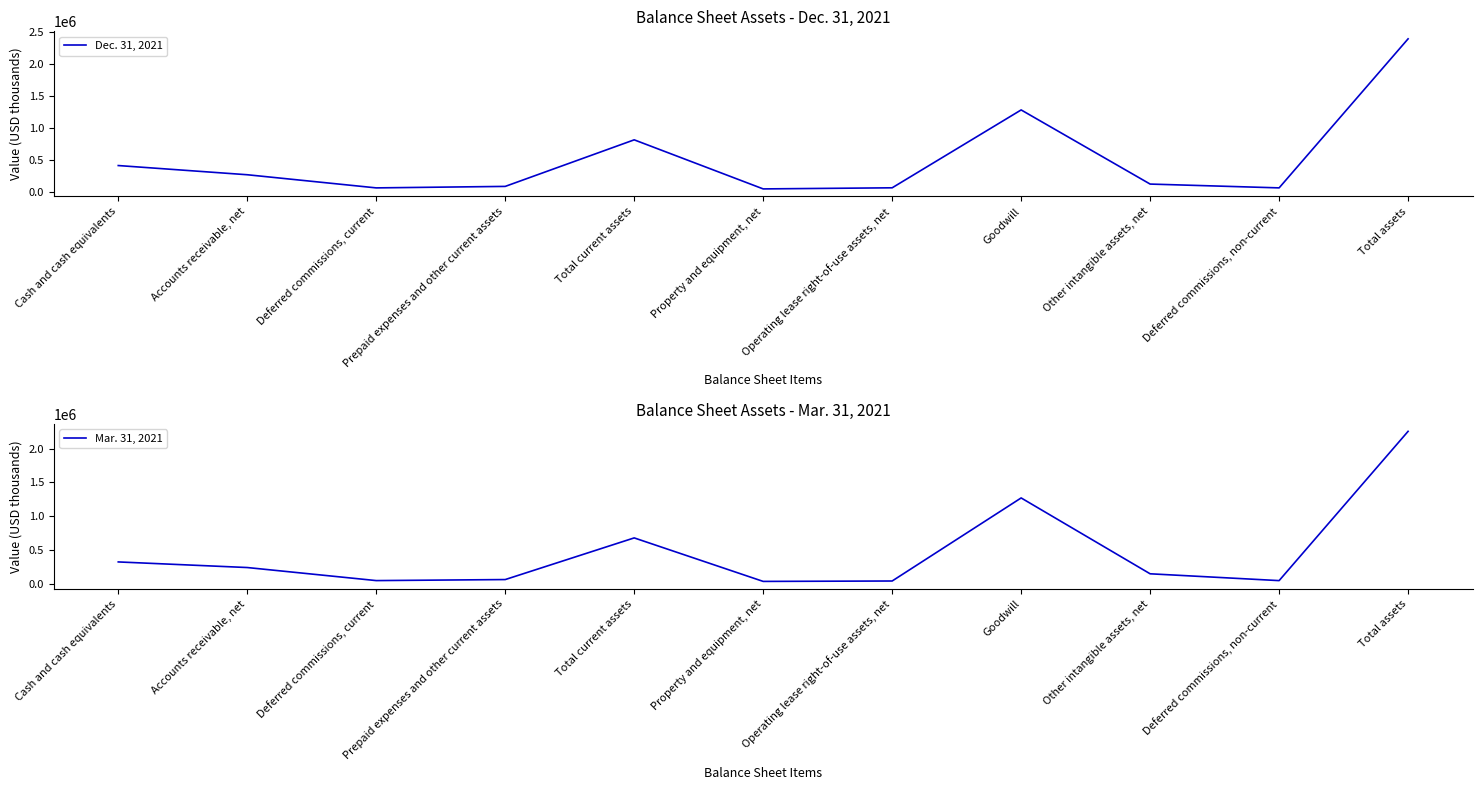

Between Cash and cash equivalents and Other intangible assets, net, which series saw the biggest shift?

Dec. 31, 2021